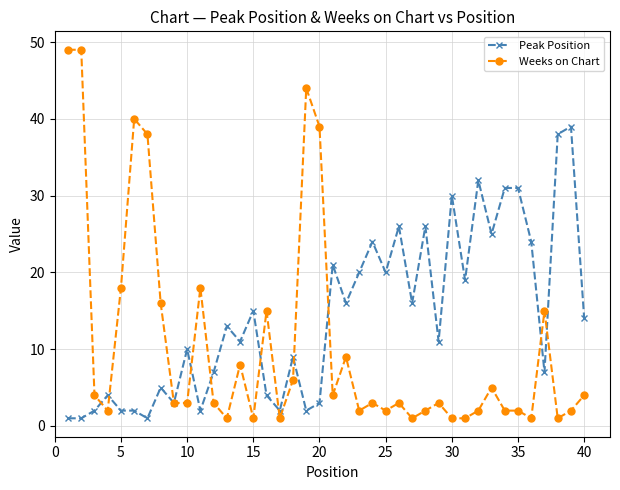

Which series has the largest range (max minus min)?

Weeks on Chart